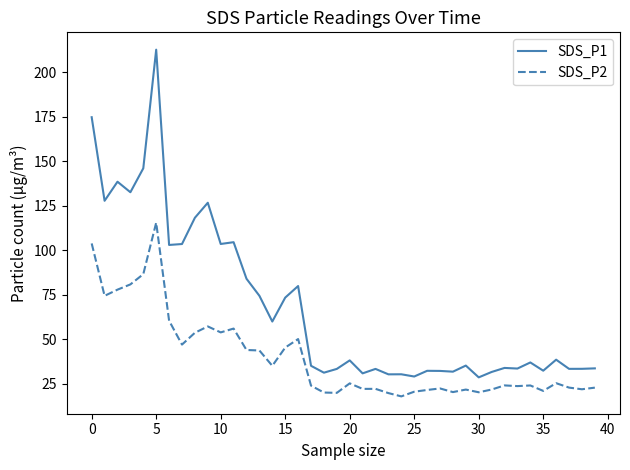

What is the difference between the maximum and minimum values in the SDS_P1 series?

184.0